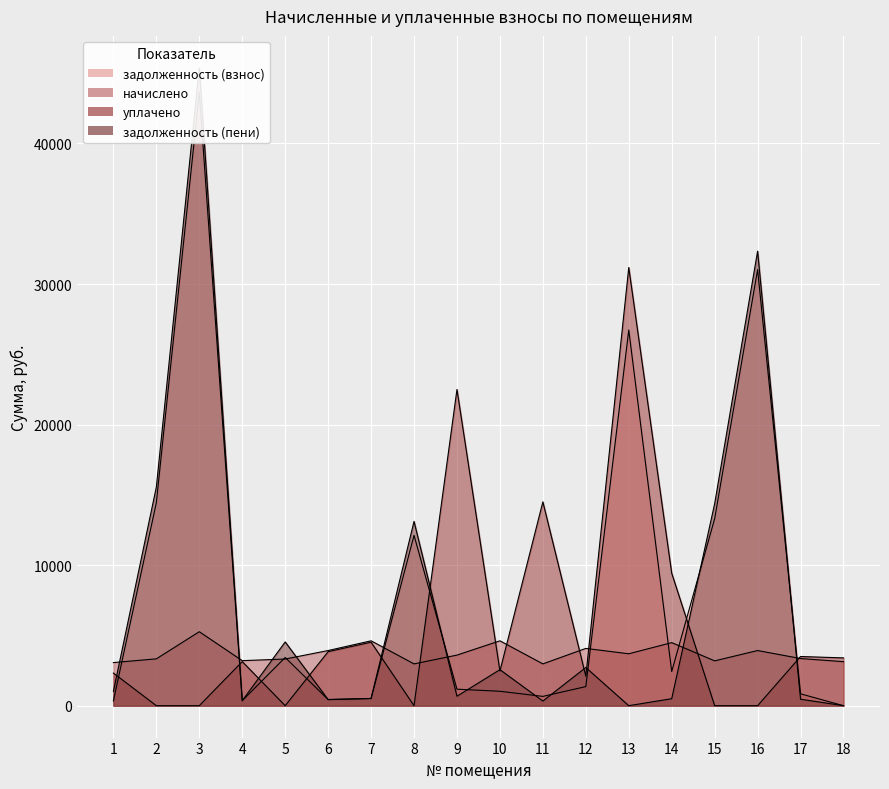

Which series has the largest range (max minus min)?

задолженность (пени)